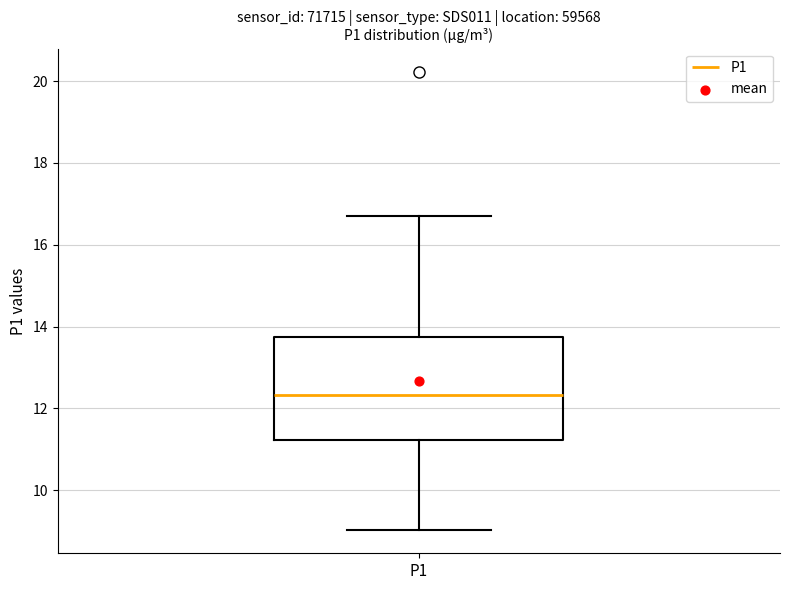

Where is the lower edge of the box for P1 on the y-axis? The values are not printed on the chart, so give them approximately, as read against the axis.

11.2